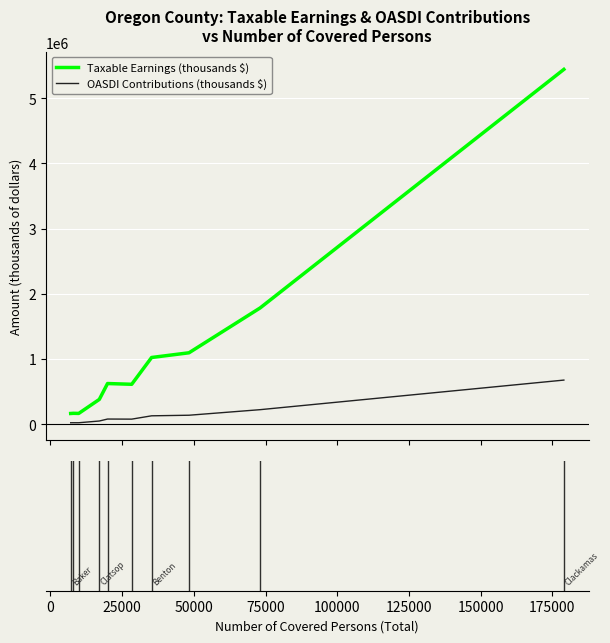

What is the lowest value of the Taxable Earnings (thousands $) series?

162385